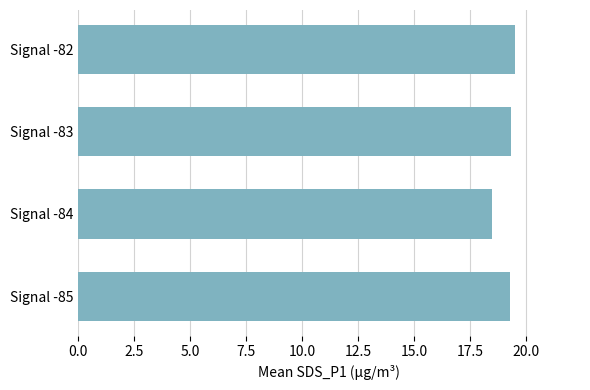

The value at Signal -83 is 27.8. True or false?

False